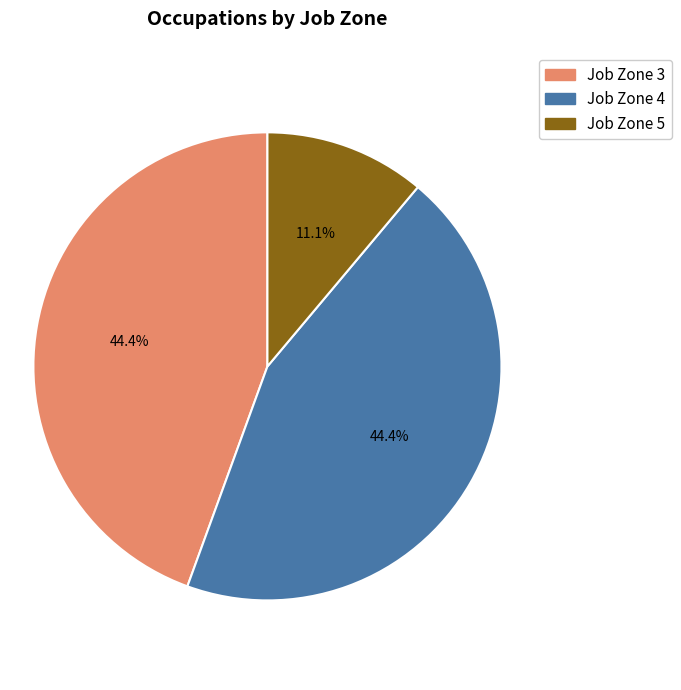

What is the smallest slice in the pie chart?

Job Zone 5